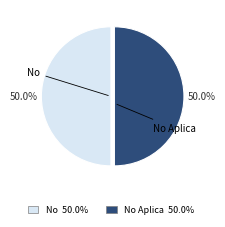

Combined, what portion of the pie is No and No Aplica?

100.0%